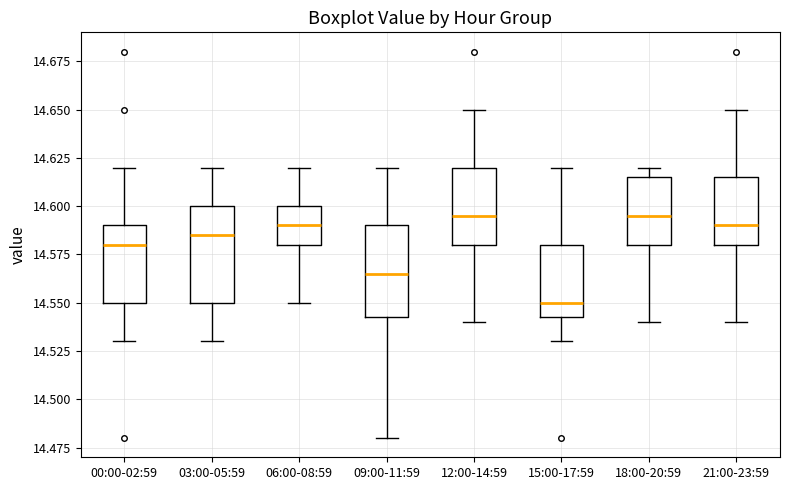

Reading left to right, transcribe this box plot: for each box, give where its median line is, the range the box spans, and where its two whiskers end, as read against the y-axis. The values are not printed on the chart, so give them approximately, as read against the axis.

00:00-02:59: median 14.580, box 14.550 to 14.590, whiskers 14.530 to 14.620
03:00-05:59: median 14.585, box 14.550 to 14.600, whiskers 14.530 to 14.620
06:00-08:59: median 14.590, box 14.580 to 14.600, whiskers 14.550 to 14.620
09:00-11:59: median 14.565, box 14.545 to 14.590, whiskers 14.480 to 14.620
12:00-14:59: median 14.595, box 14.580 to 14.620, whiskers 14.540 to 14.650
15:00-17:59: median 14.550, box 14.545 to 14.580, whiskers 14.530 to 14.620
18:00-20:59: median 14.595, box 14.580 to 14.615, whiskers 14.540 to 14.620
21:00-23:59: median 14.590, box 14.580 to 14.615, whiskers 14.540 to 14.650